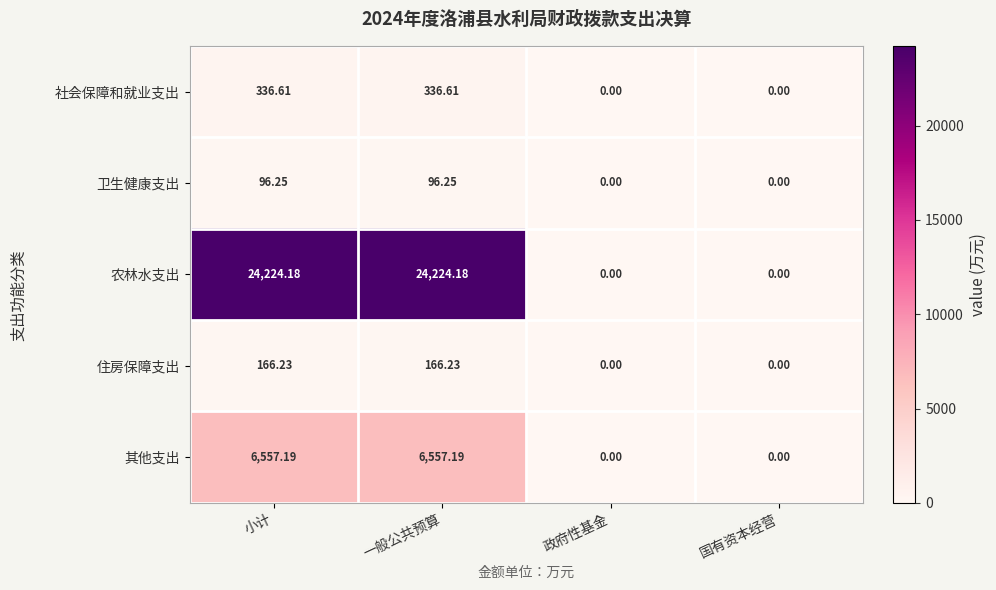

Where does the 农林水支出 series first go above 24224?

小计